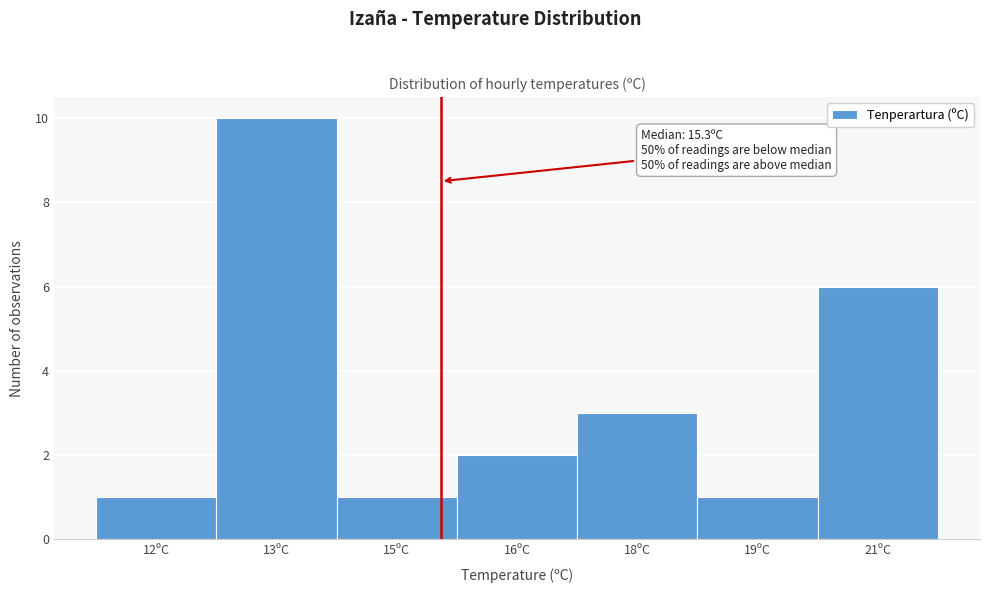

Reading left to right, list all the values displayed in this chart.

12ºC=1	13ºC=10	15ºC=1	16ºC=2	18ºC=3	19ºC=1	21ºC=6